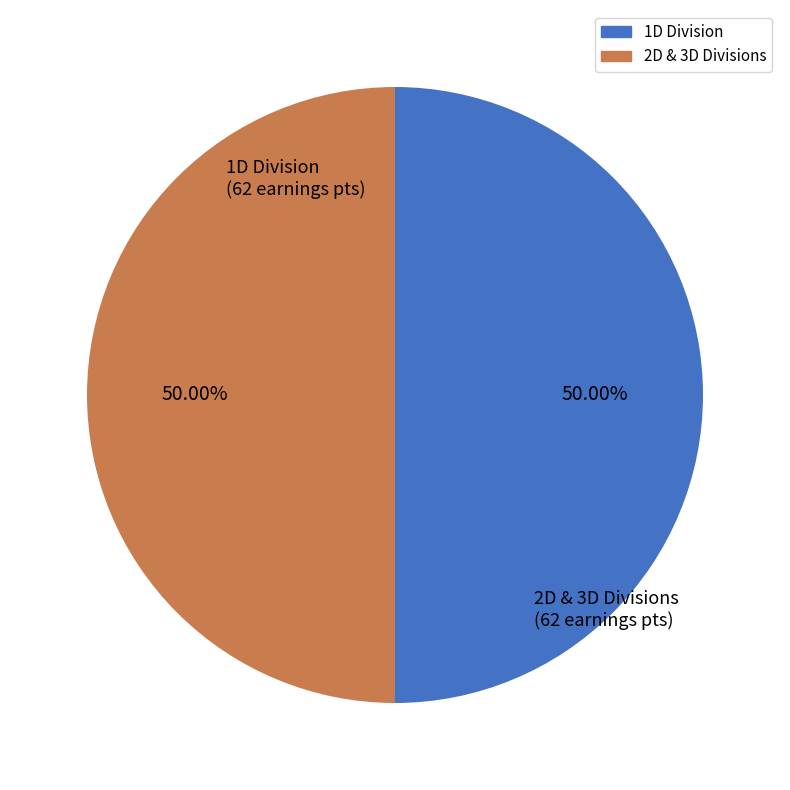

How many segments does this pie chart have?

2